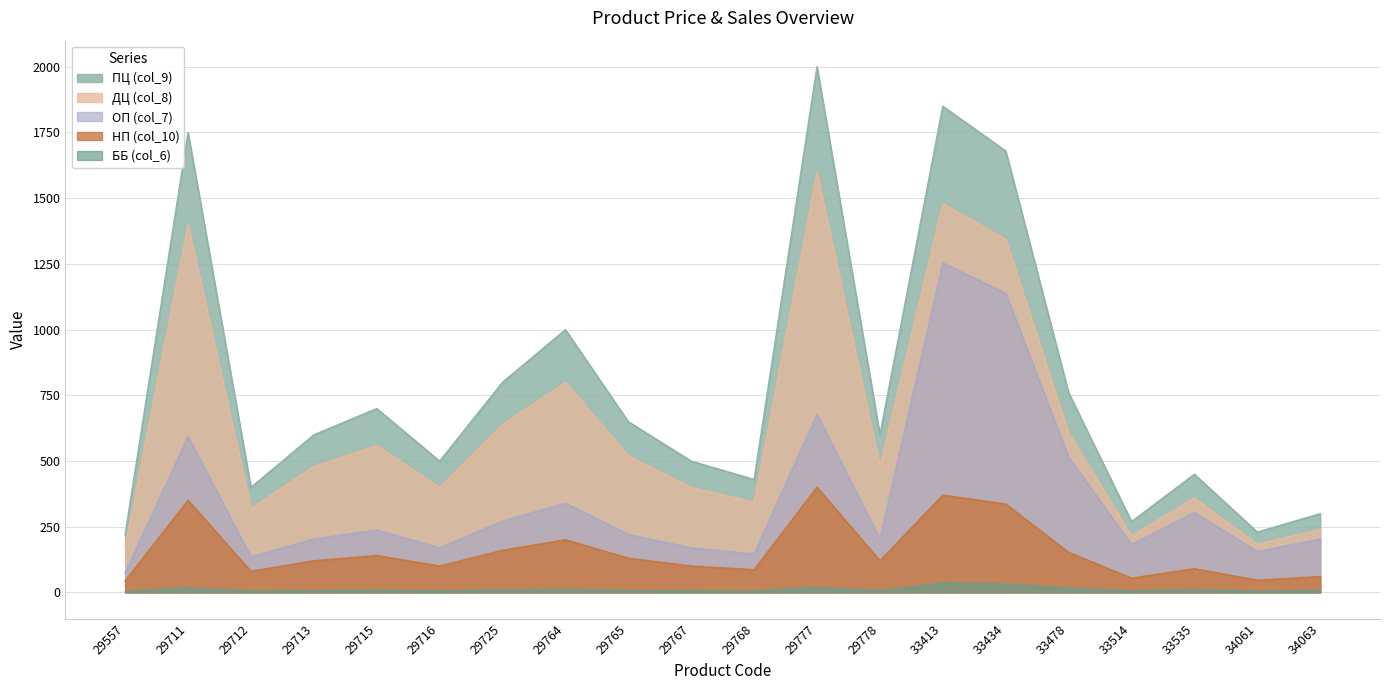

Is the value of НП (col_10) at 29767 greater than the value of ПЦ (col_9) at 29715?

No